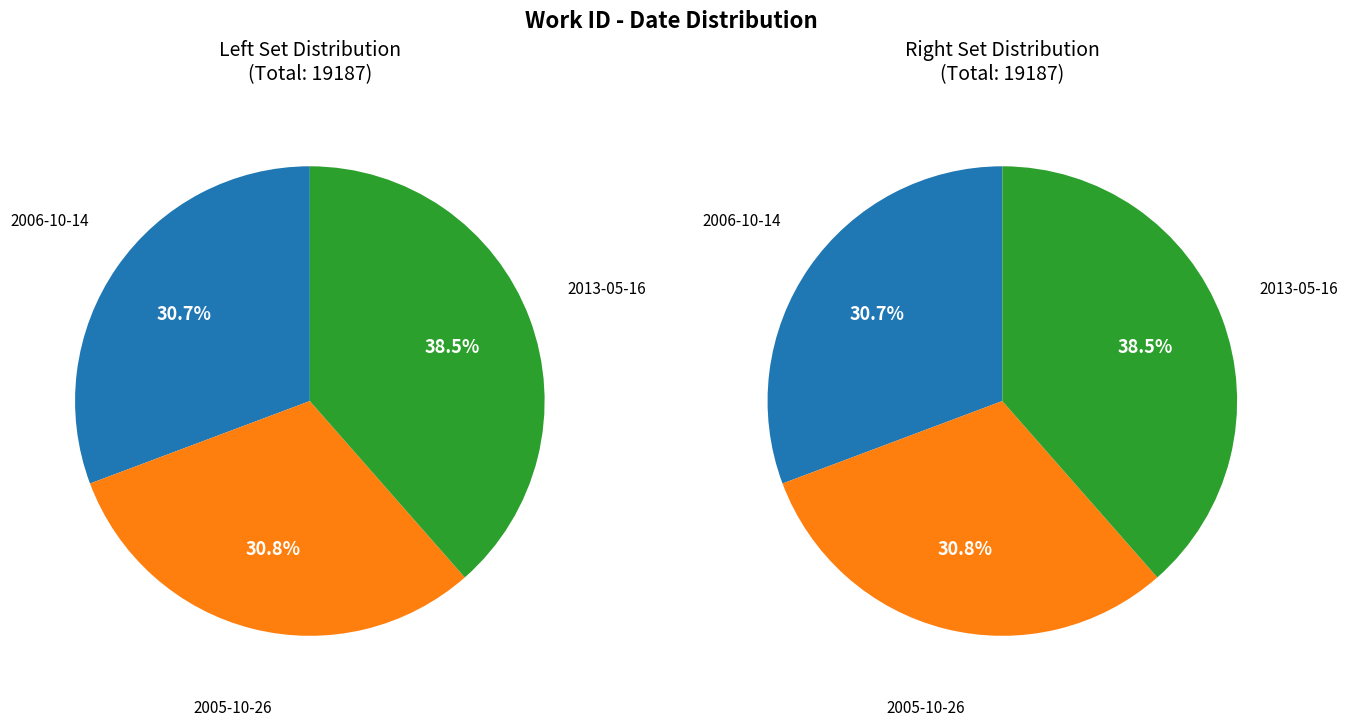

Is it true that 2013-05-16 is 45% of the pie?

False